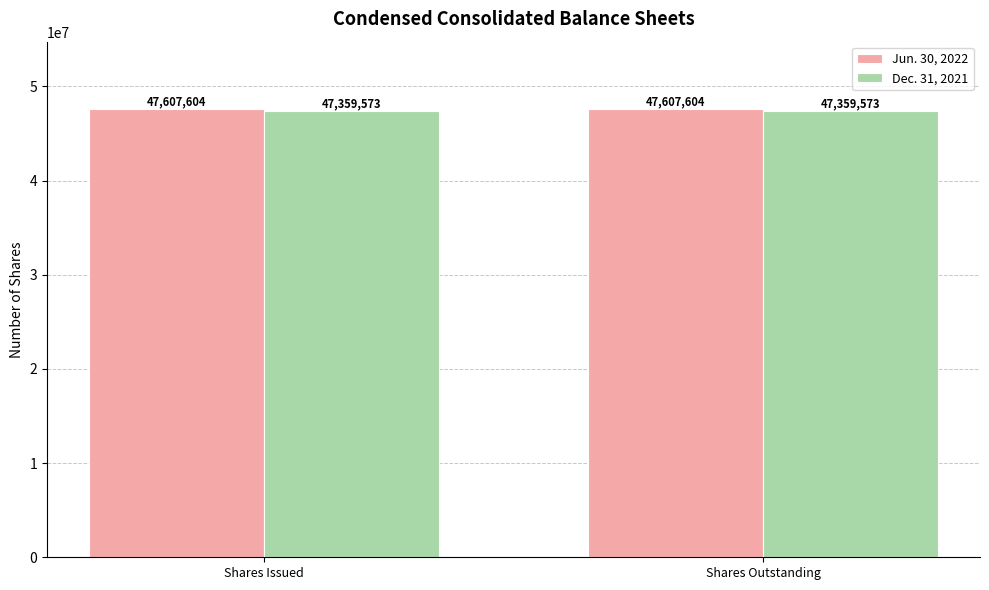

What is the value of the Dec. 31, 2021 bar at the 1st from the left?

47359573